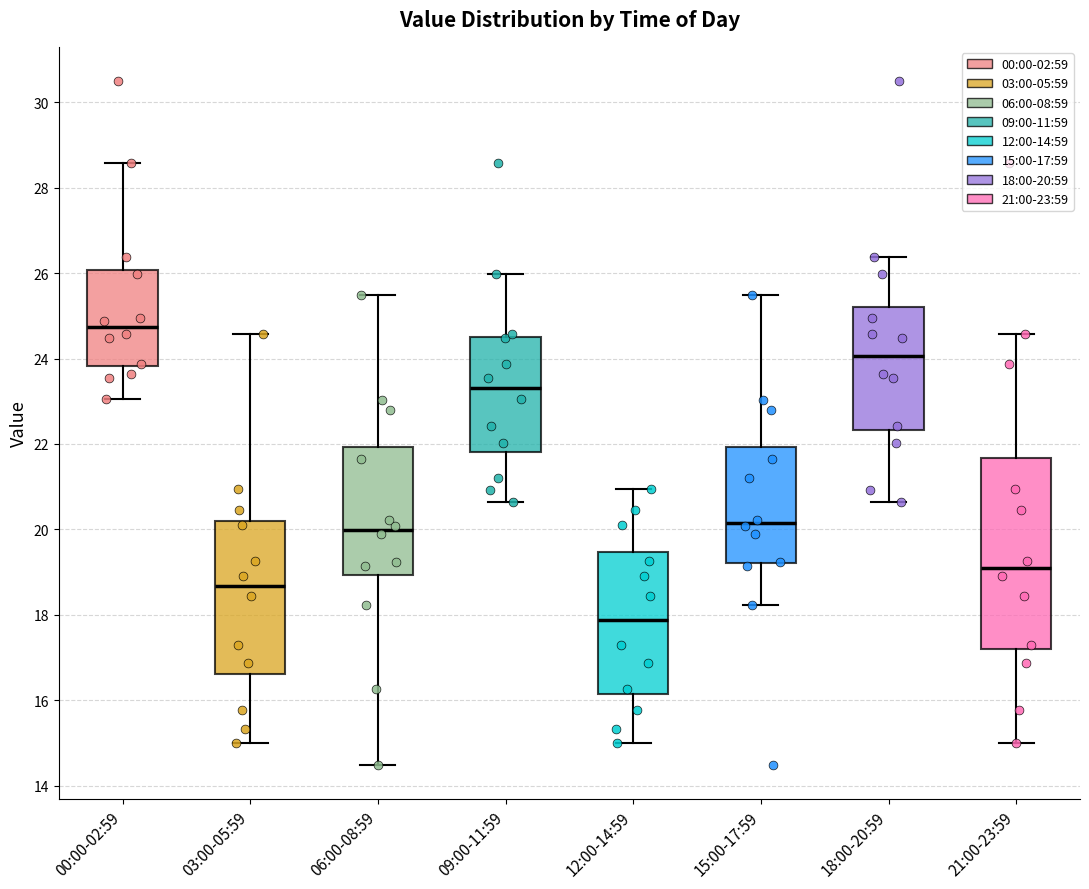

Where does the upper whisker of the box for 06:00-08:59 end on the y-axis? The values are not printed on the chart, so give them approximately, as read against the axis.

25.4